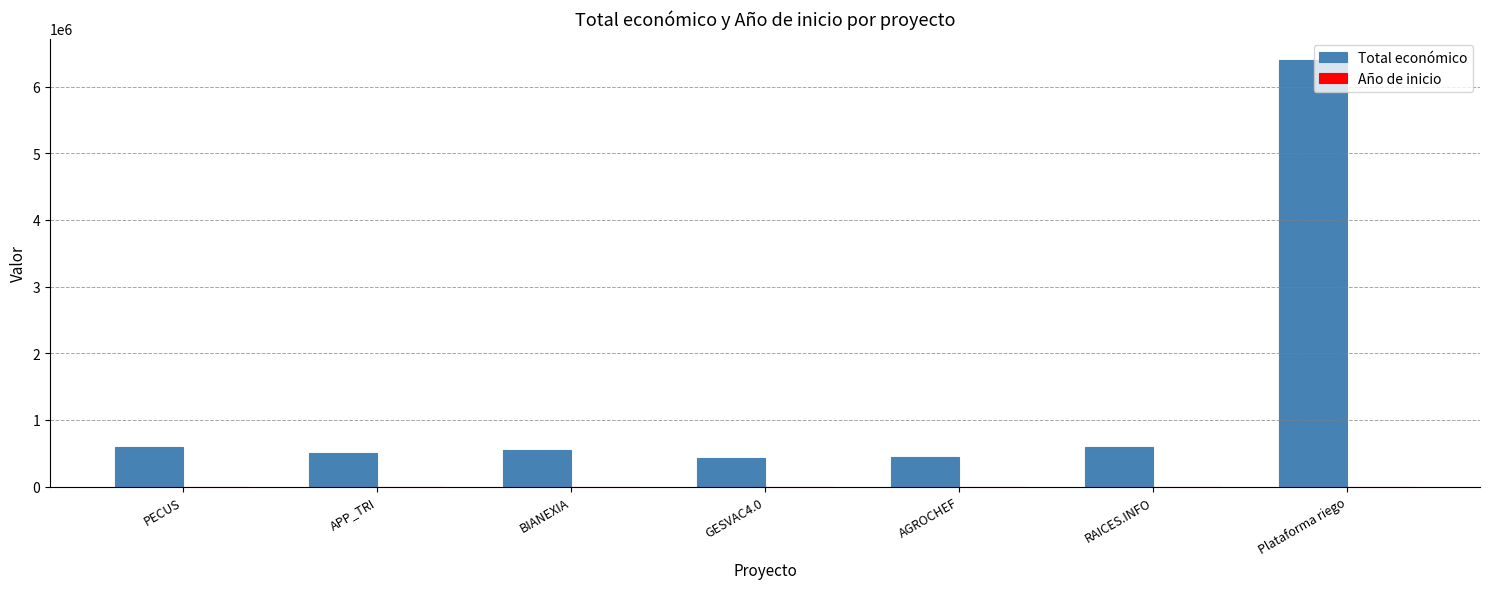

Which series has the largest total across all categories?

Total económico